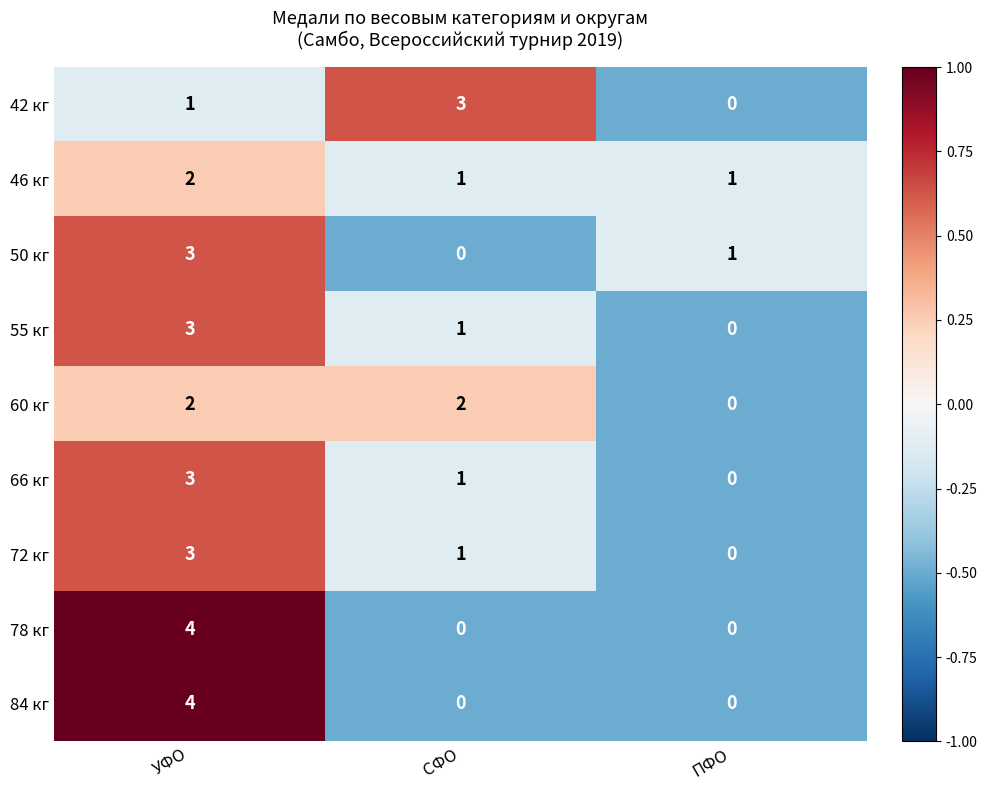

Reading right to left, what are all the values shown in this chart?

42 кг: 0	3	1
46 кг: 1	1	2
50 кг: 1	0	3
55 кг: 0	1	3
60 кг: 0	2	2
66 кг: 0	1	3
72 кг: 0	1	3
78 кг: 0	0	4
84 кг: 0	0	4